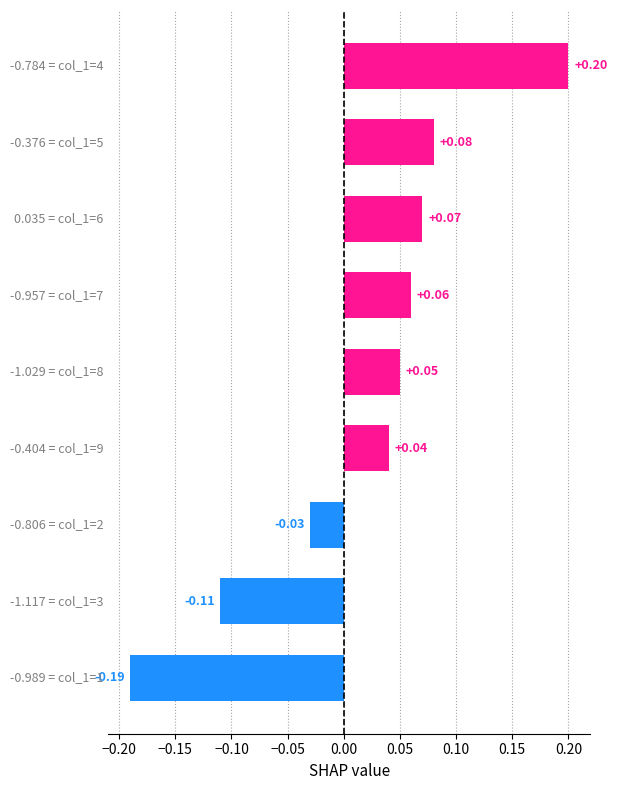

What is the difference between the maximum and minimum values?

0.4